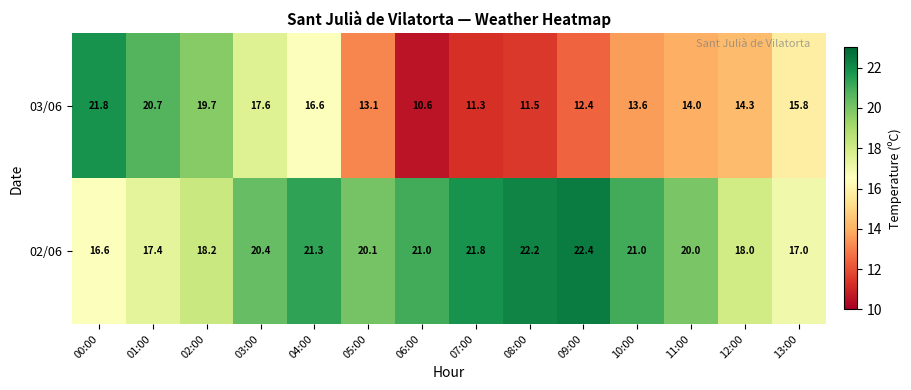

The 03/06 series shows 12.4 at 09:00. True or false?

True